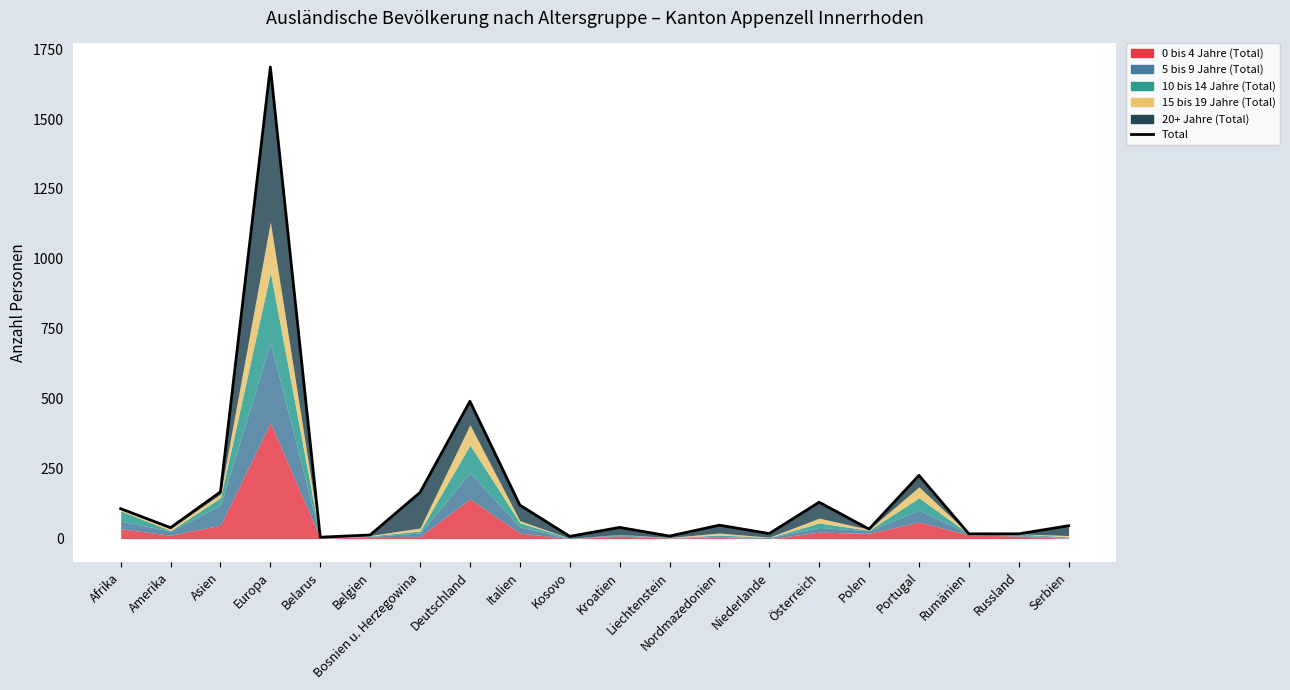

How many interior local peaks (higher than both neighbors) does the data have?

6